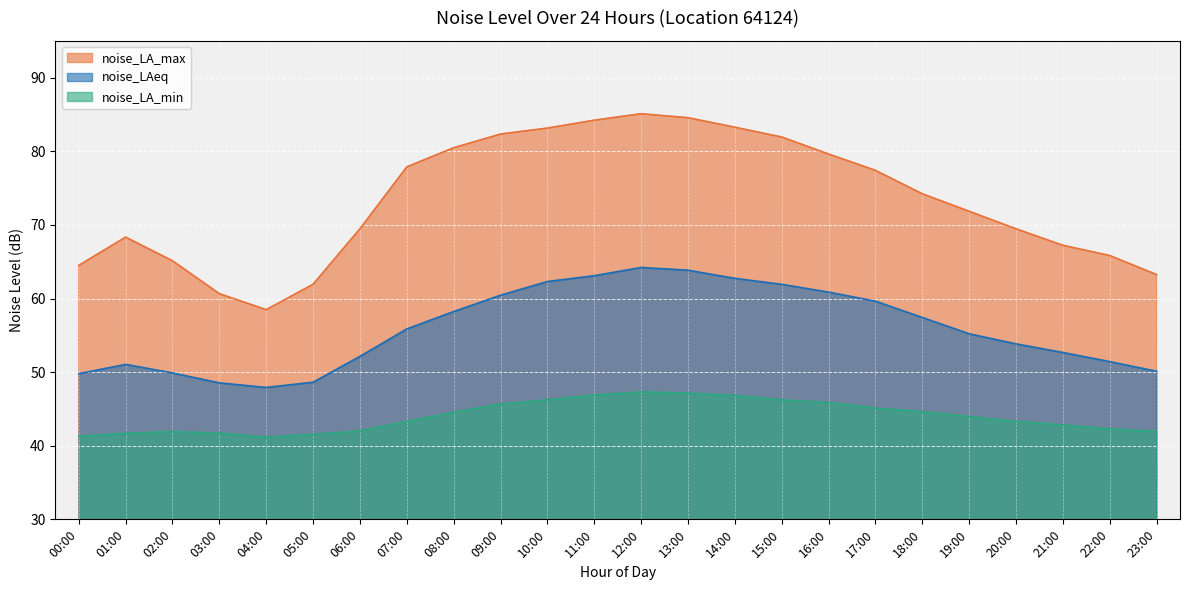

What is the difference between the maximum and minimum values in the noise_LA_min series?

6.1